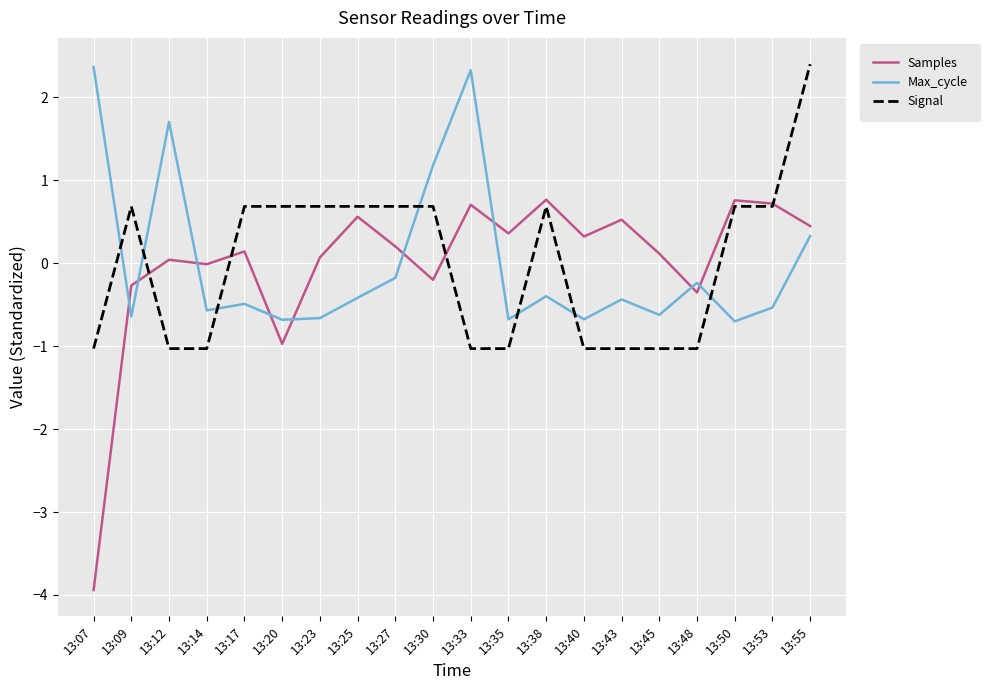

Rank the series at 13:30 from lowest to highest value.

Samples, Signal, Max_cycle